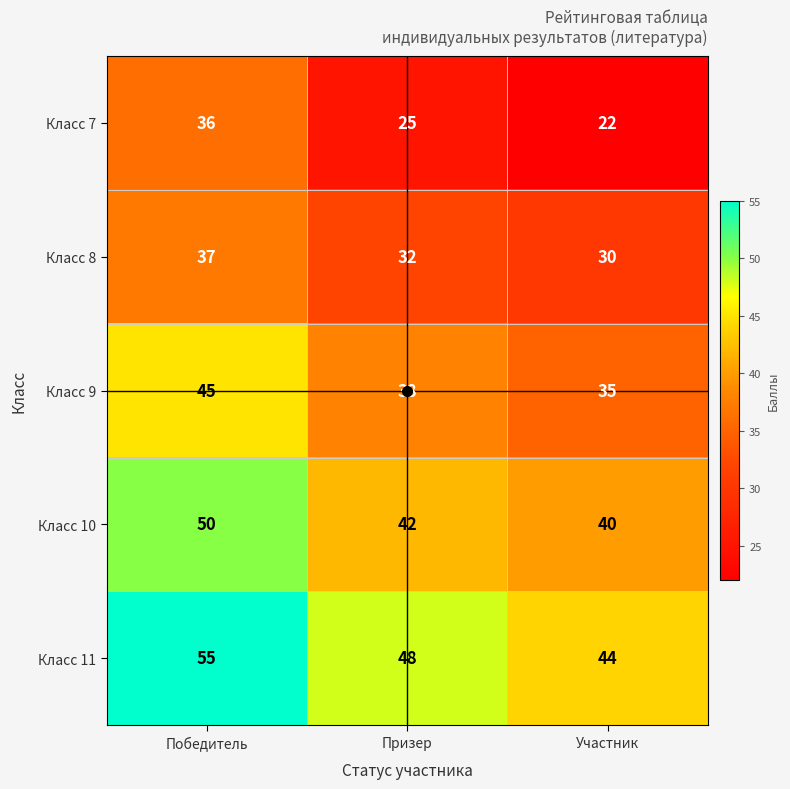

Which series has the largest range (max minus min)?

Класс 7